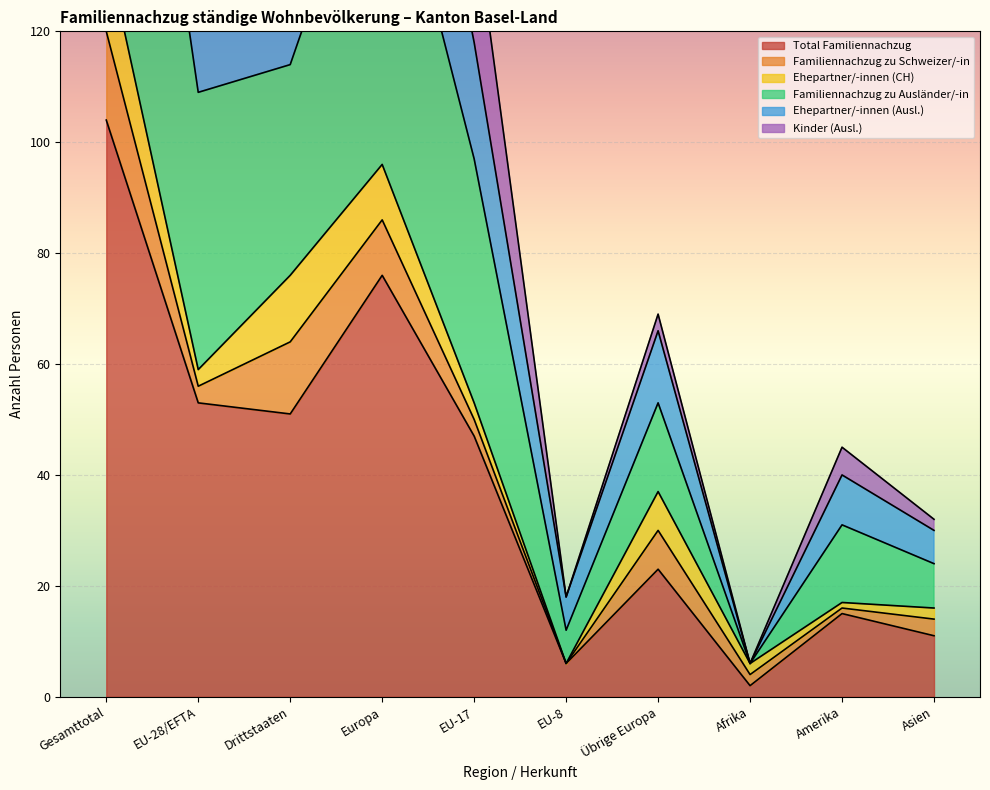

Which has a higher value, Gesamttotal or EU-8?

Gesamttotal